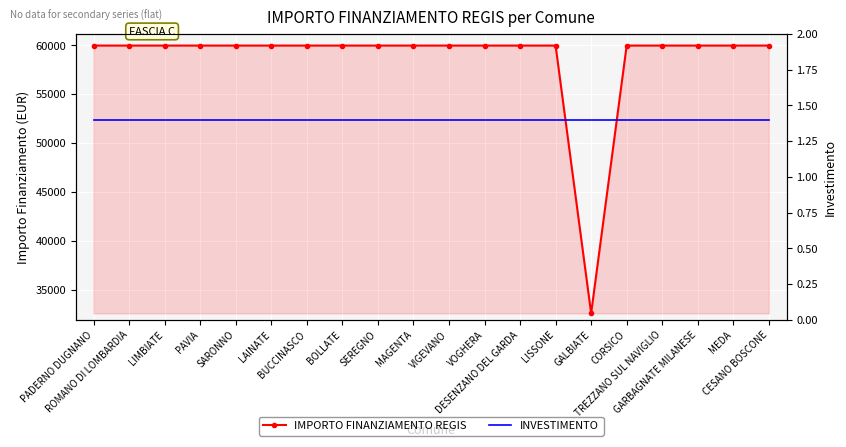

Reading left to right, transcribe all the data shown in this chart.

IMPORTO FINANZIAMENTO REGIS: 59966.0	59966.0	59966.0	59966.0	59966.0	59966.0	59966.0	59966.0	59966.0	59966.0	59966.0	59966.0	59966.0	59966.0	32589.0	59966.0	59966.0	59966.0	59966.0	59966.0
INVESTIMENTO: 1.4	1.4	1.4	1.4	1.4	1.4	1.4	1.4	1.4	1.4	1.4	1.4	1.4	1.4	1.4	1.4	1.4	1.4	1.4	1.4